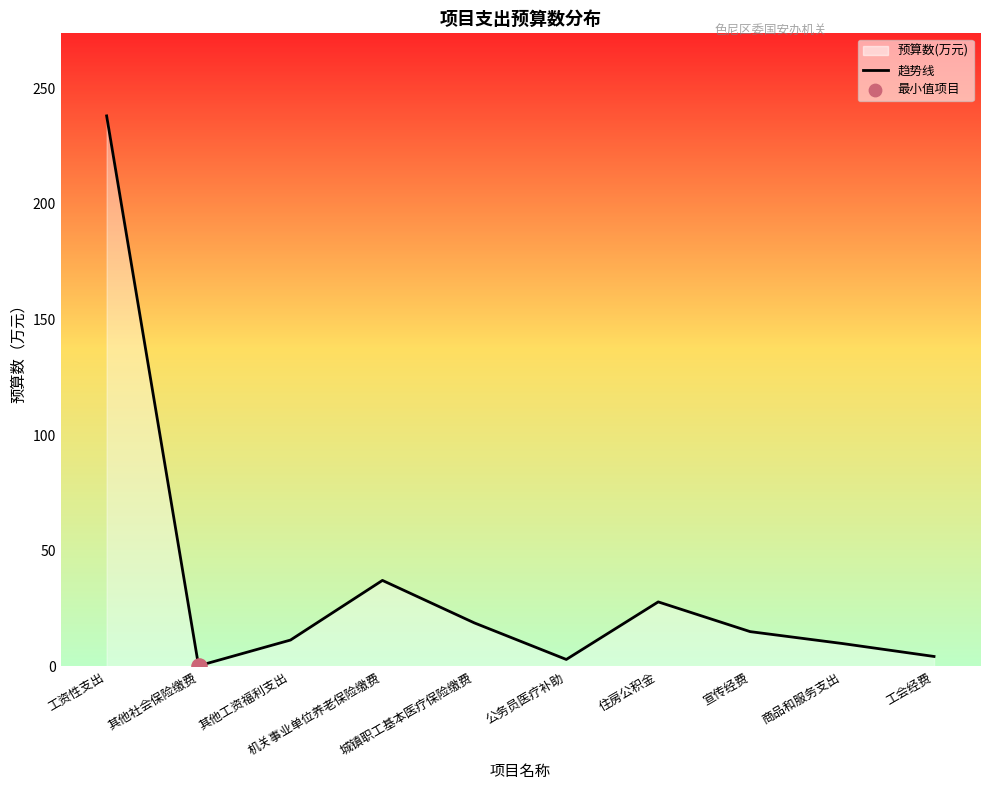

Approximately how many times larger is the value at 住房公积金 compared to 宣传经费?

1.9